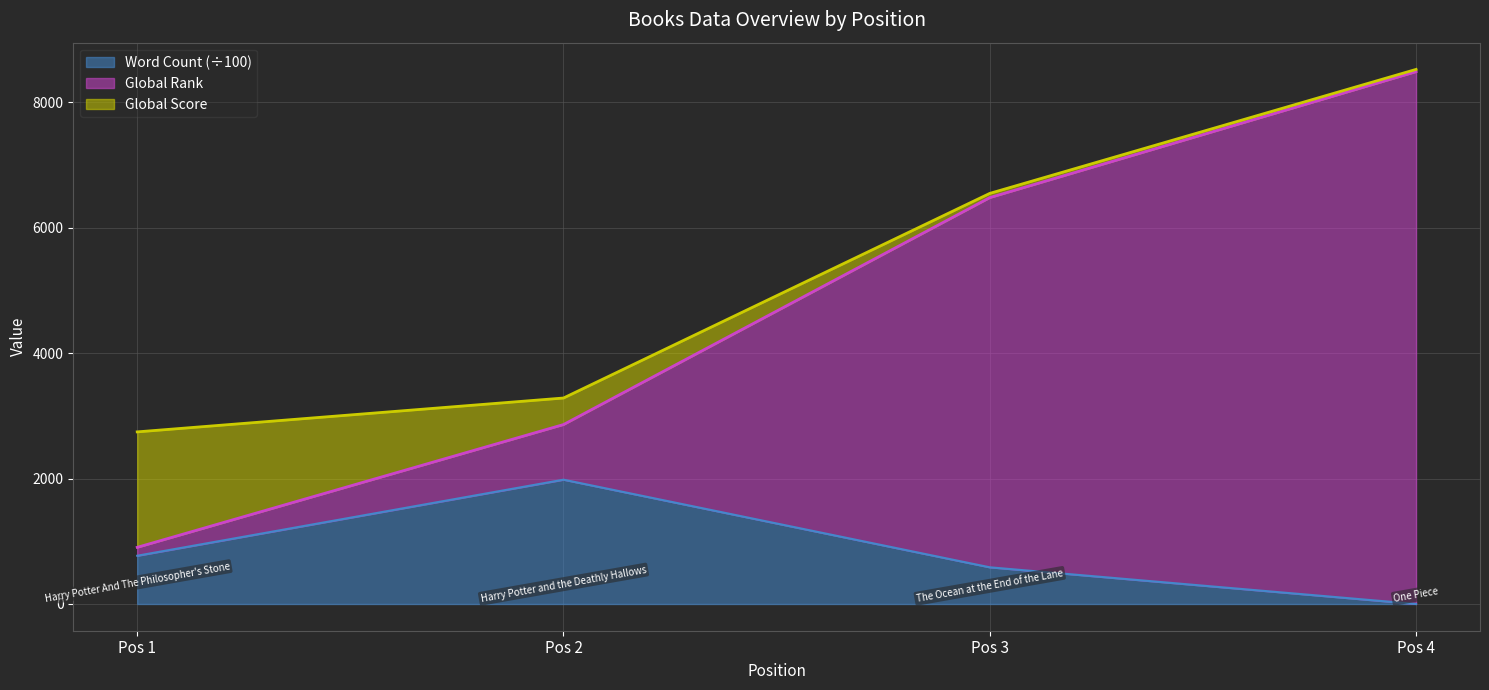

The value of Word Count (÷100) at Pos 4 is 1130.3. True or false?

False